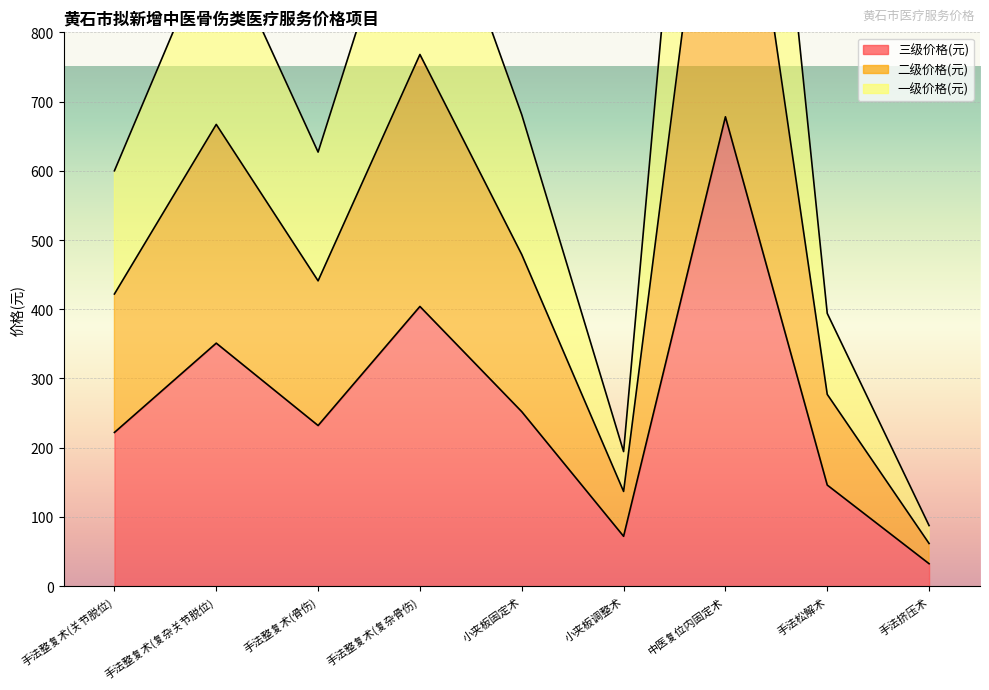

True or false: 三级价格(元) has more than 2 interior local peaks.

True